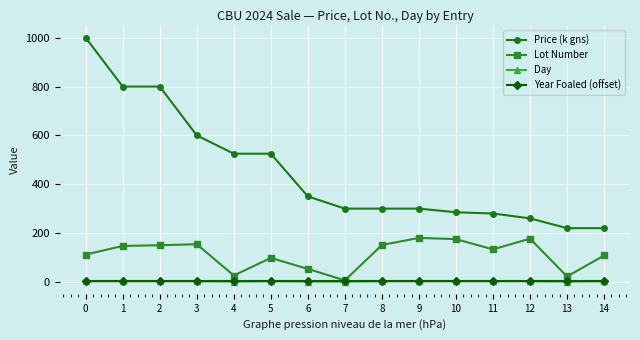

The value of Price (k gns) at 3 is 332. True or false?

False